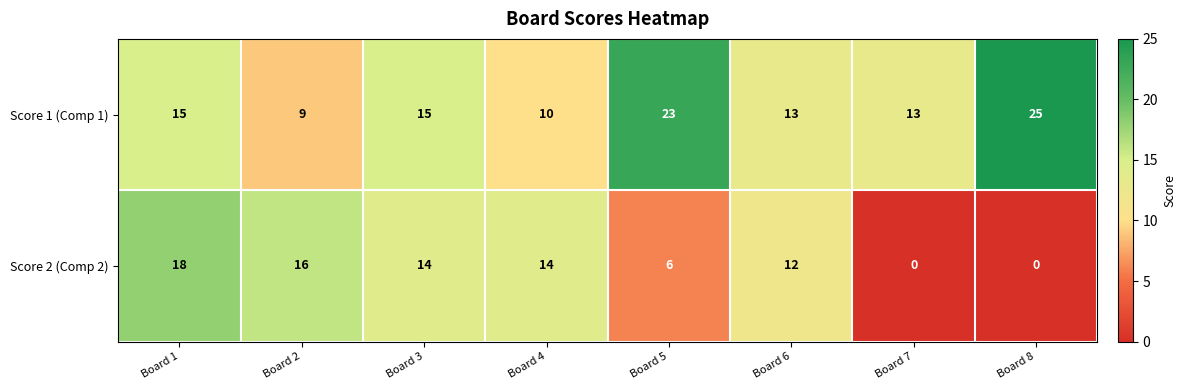

How many values in Score 2 (Comp 2) are above zero?

6